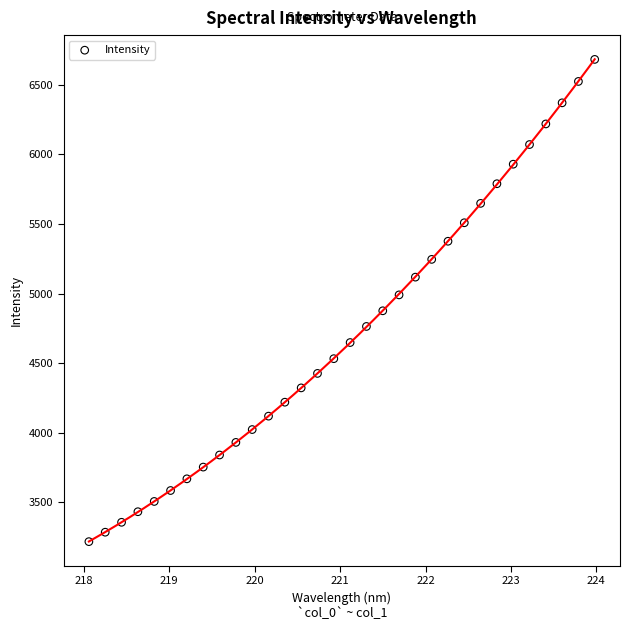

What is the range of Y values (max minus min)?

3465.3